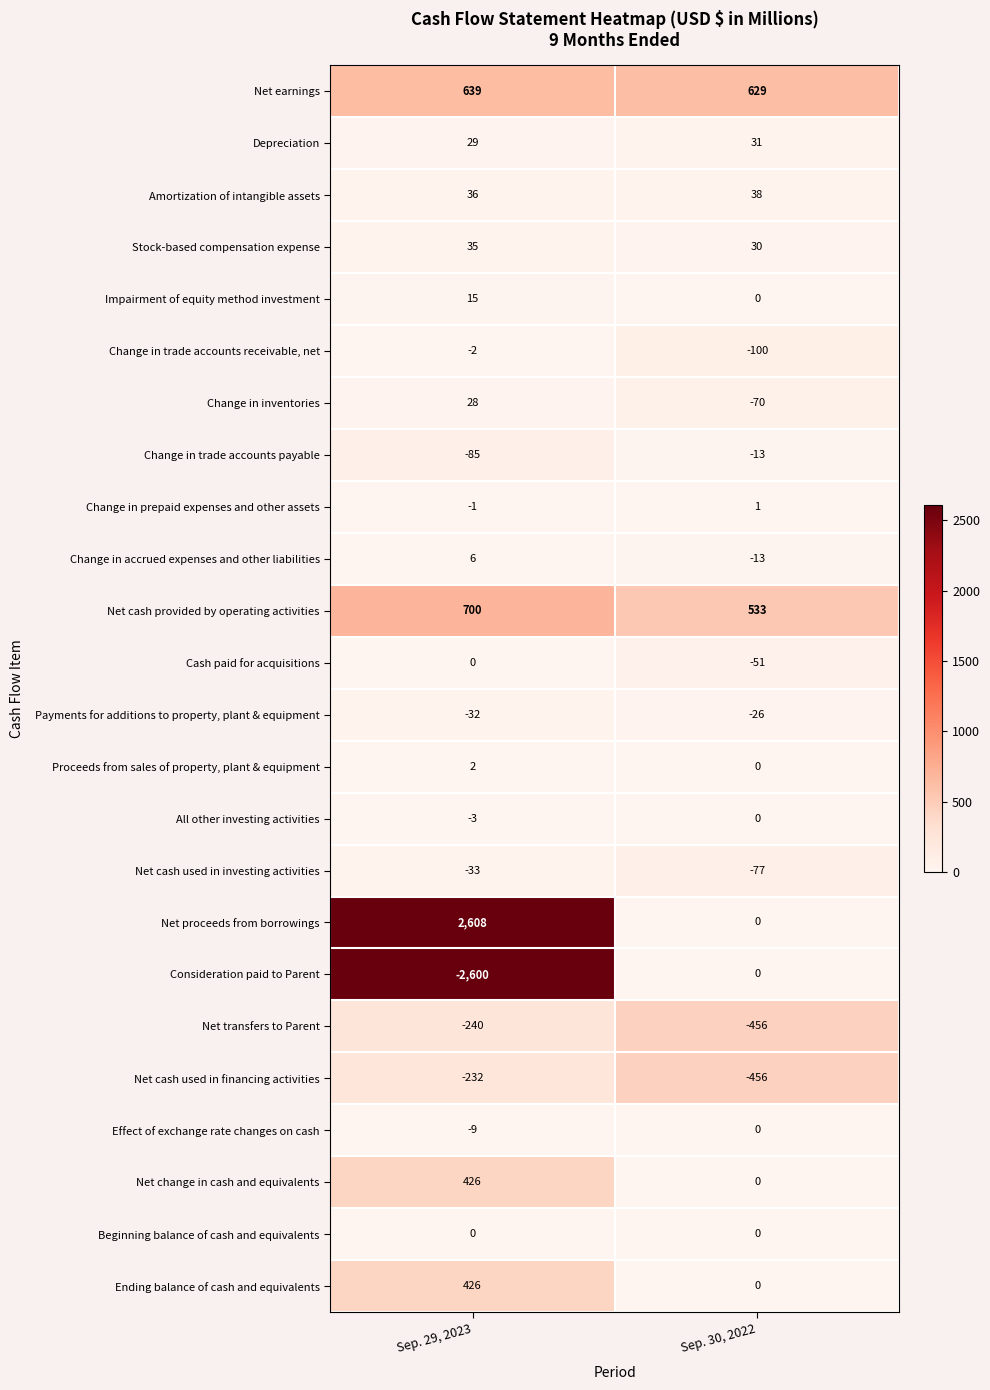

Which series has the largest range (max minus min)?

Net proceeds from borrowings